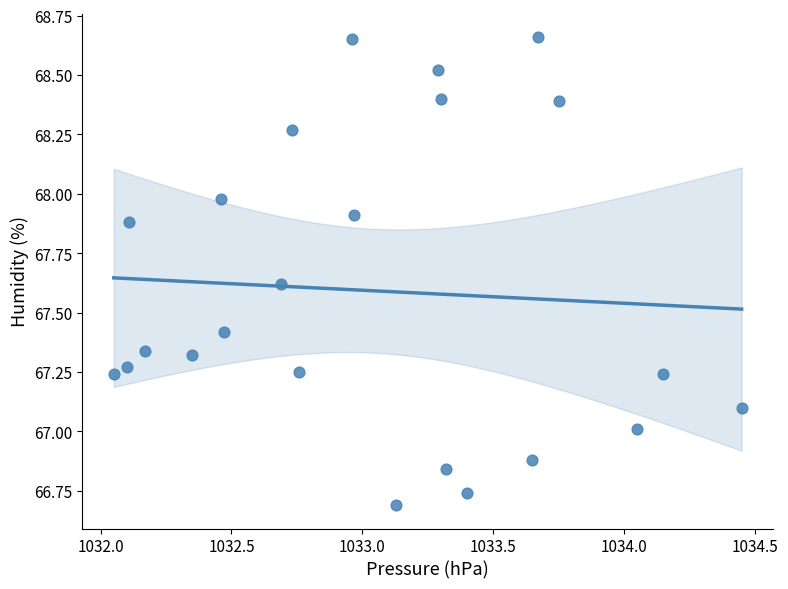

What is the range of X values (max minus min)?

2.4